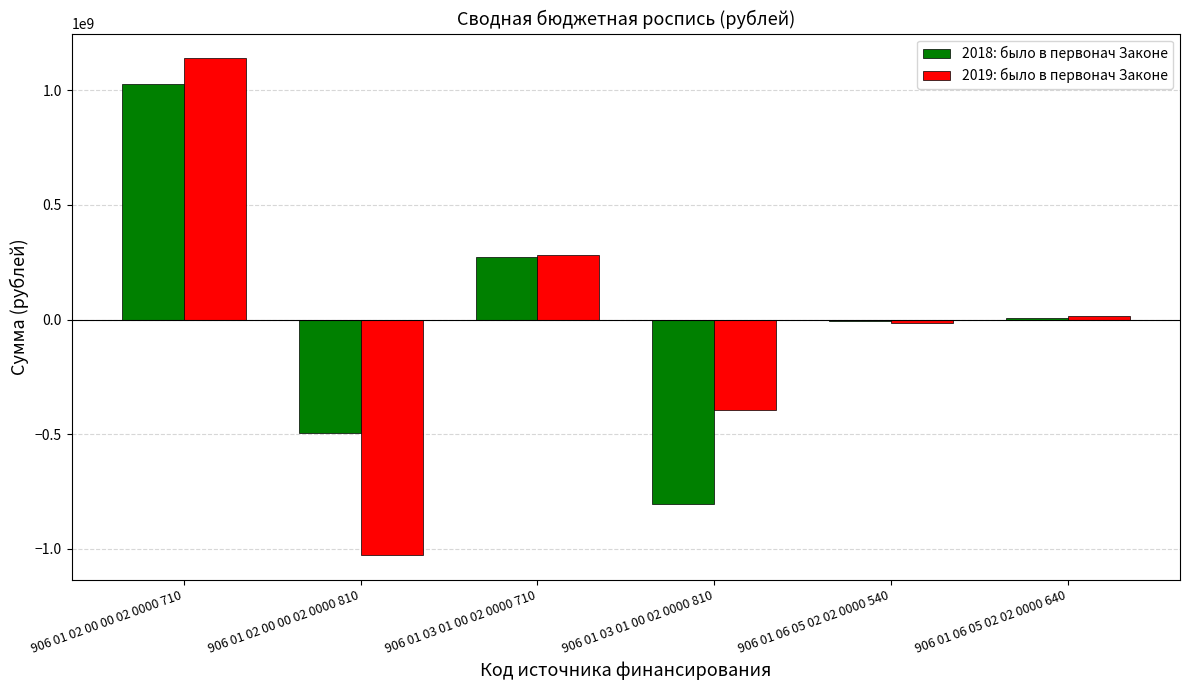

What position from the right is 906 01 06 05 02 02 0000 540?

2